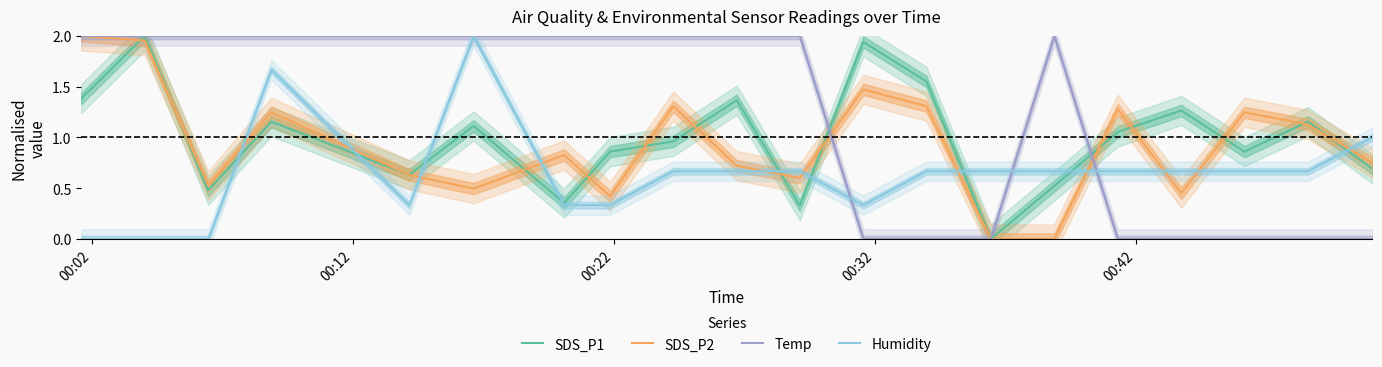

What is the maximum value for Humidity?

2.0